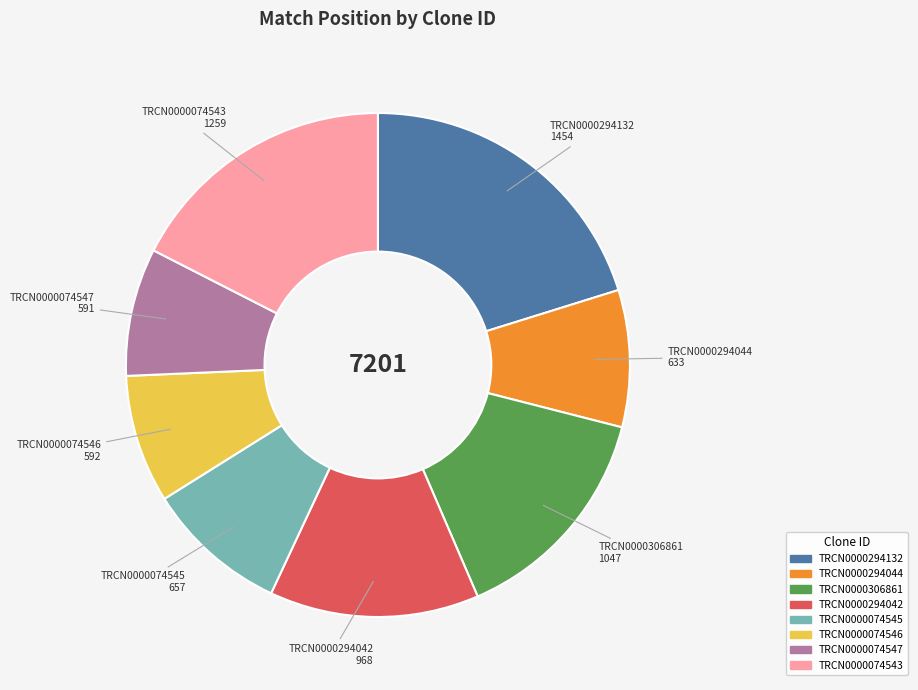

Which category has the biggest portion of the pie?

TRCN0000294132